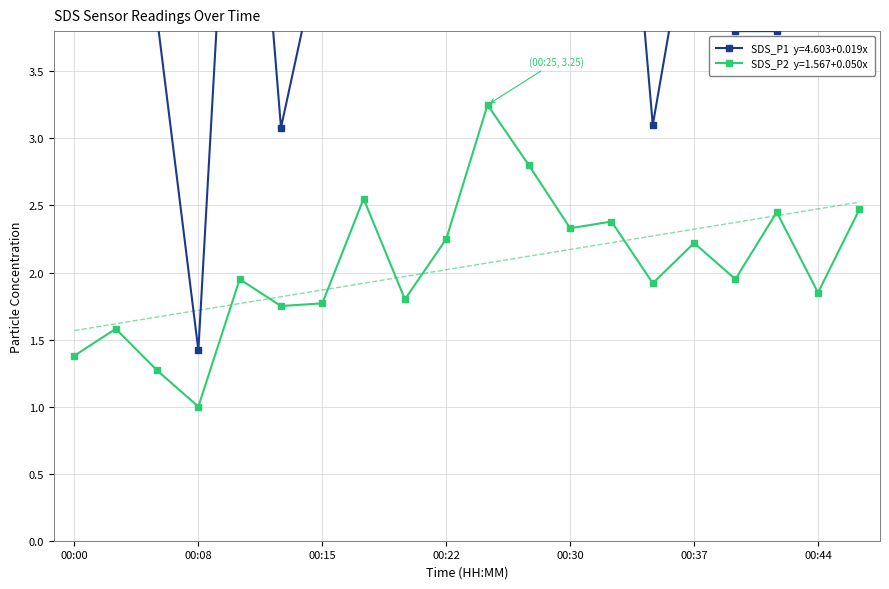

What is the value of the SDS_P1 point at the 20th from the left?

6.4